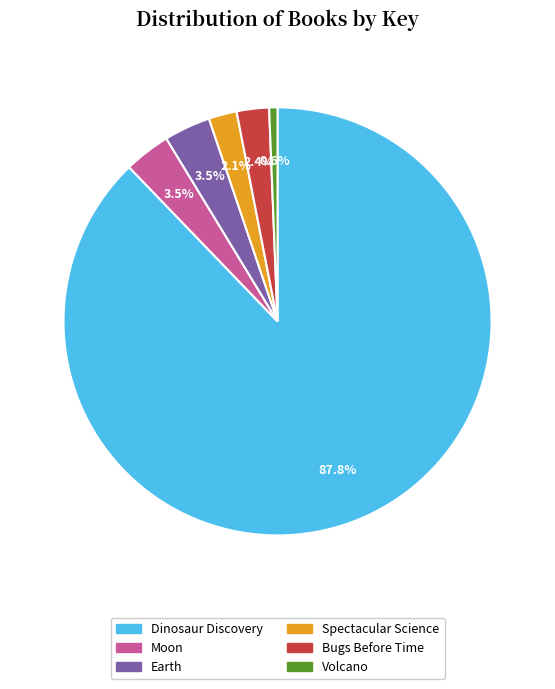

Which slice represents more than half of the pie?

Dinosaur Discovery